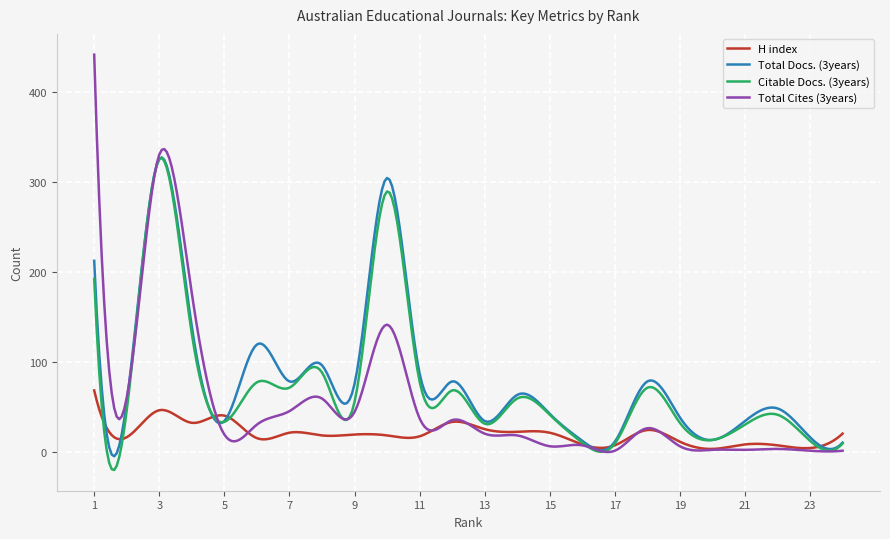

What is the greatest value displayed?

441.0